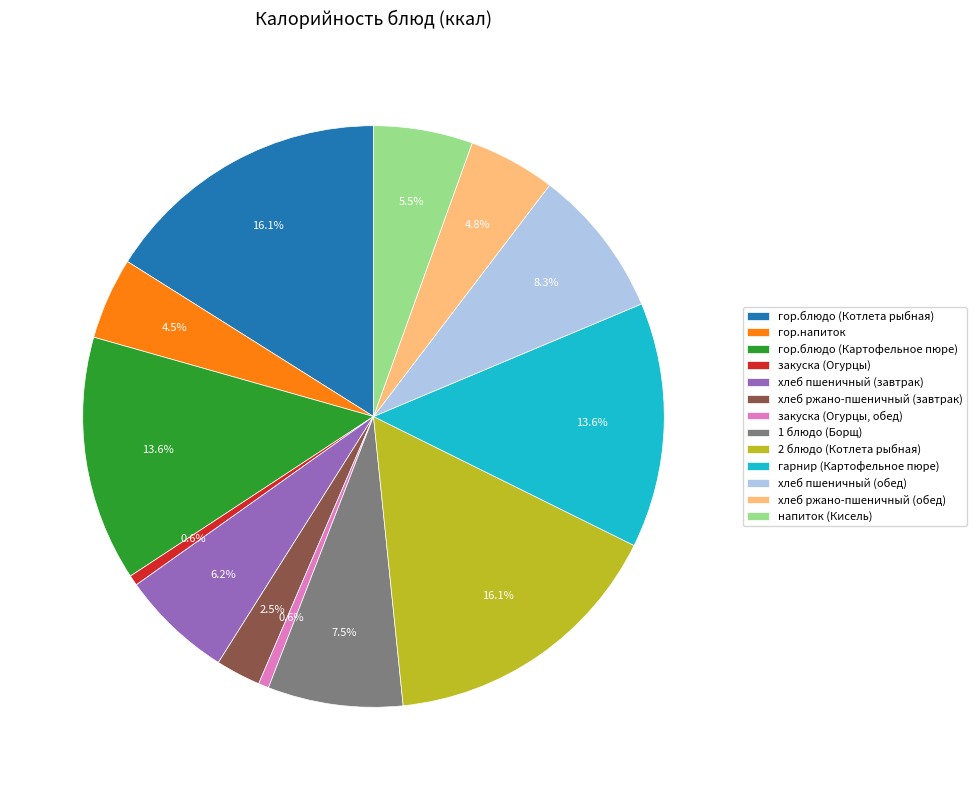

To the nearest percent, what is the difference between the закуска (Огурцы) and хлеб пшеничный (завтрак) slice percentages?

6%